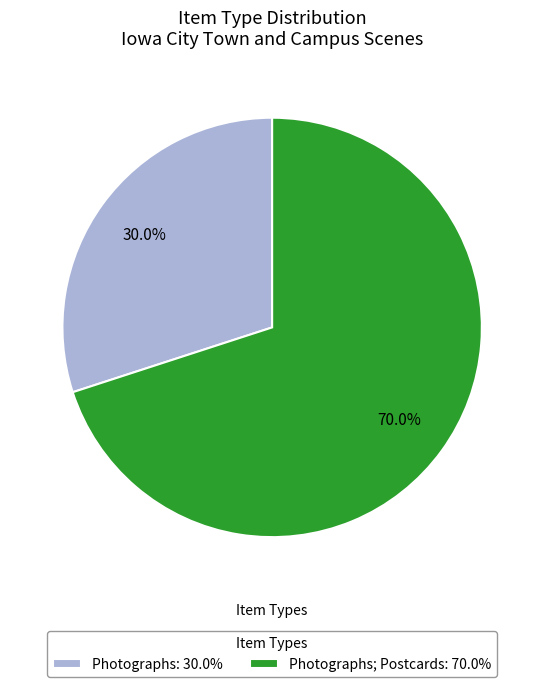

Which slice is the largest?

Photographs; Postcards: 70.0%